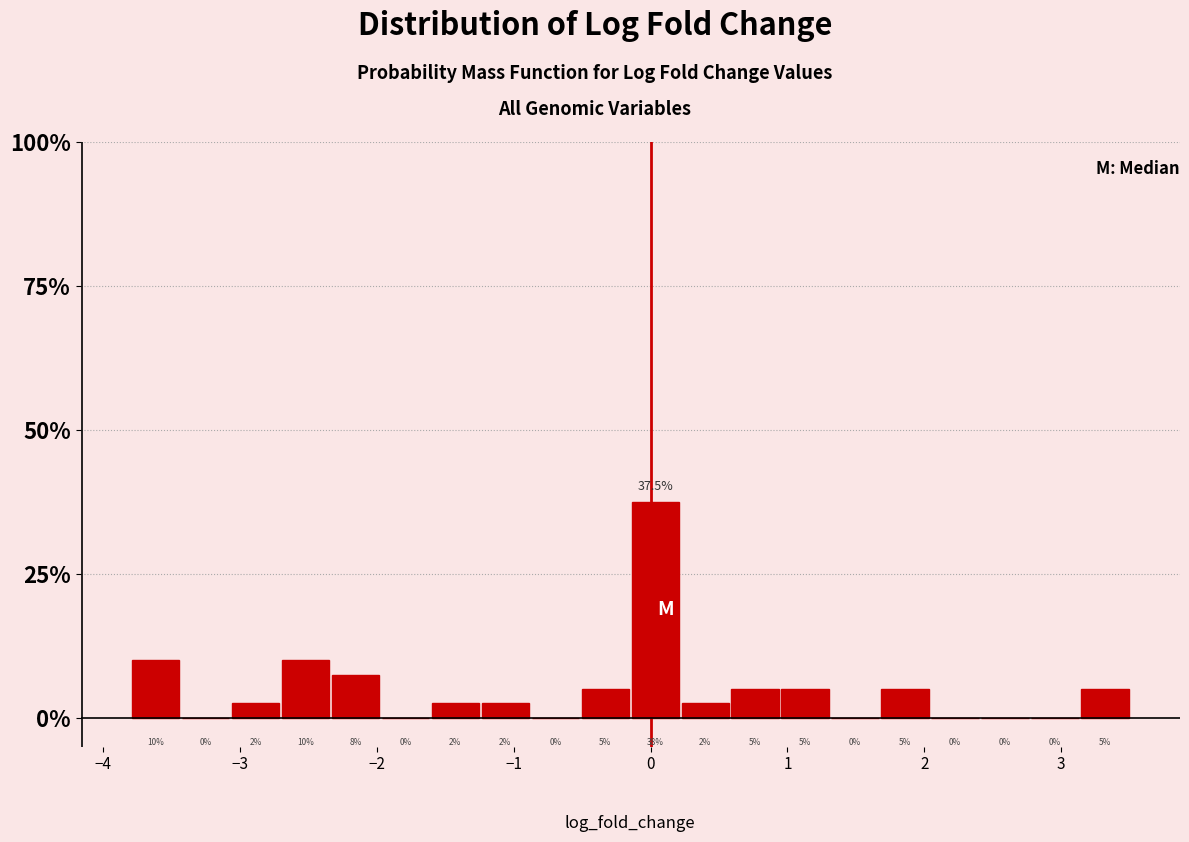

Around what value on the x-axis is the tallest bar? Give the approximate position of its centre, as read against the axis.

0.0